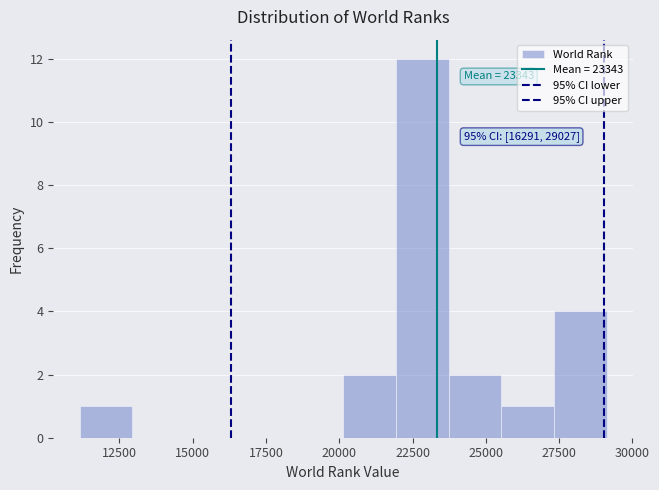

Read against the x-axis, roughly where is the centre of the tallest bar?

23000